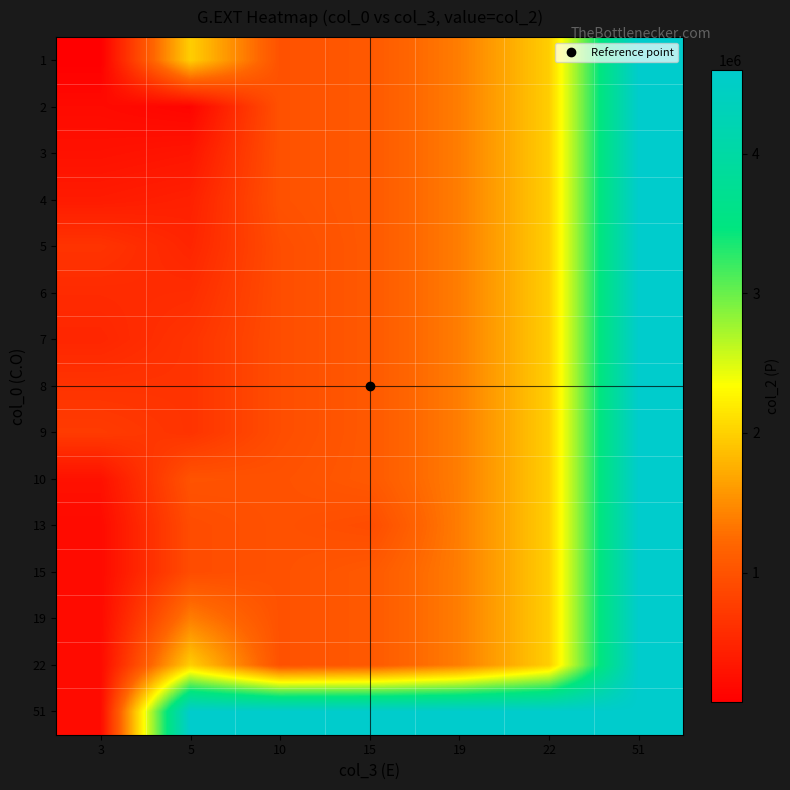

List the series in order of their peak value, highest first.

1, 2, 3, 4, 5, 6, 7, 8, 9, 10, 13, 15, 19, 22, 51